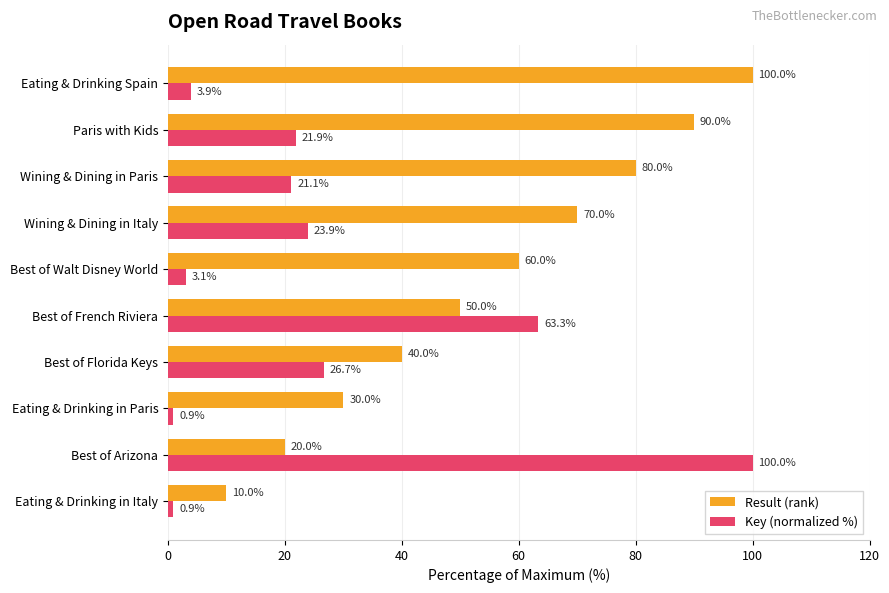

Is it true that Key (normalized %) equals 26.7 at Best of Florida Keys?

True